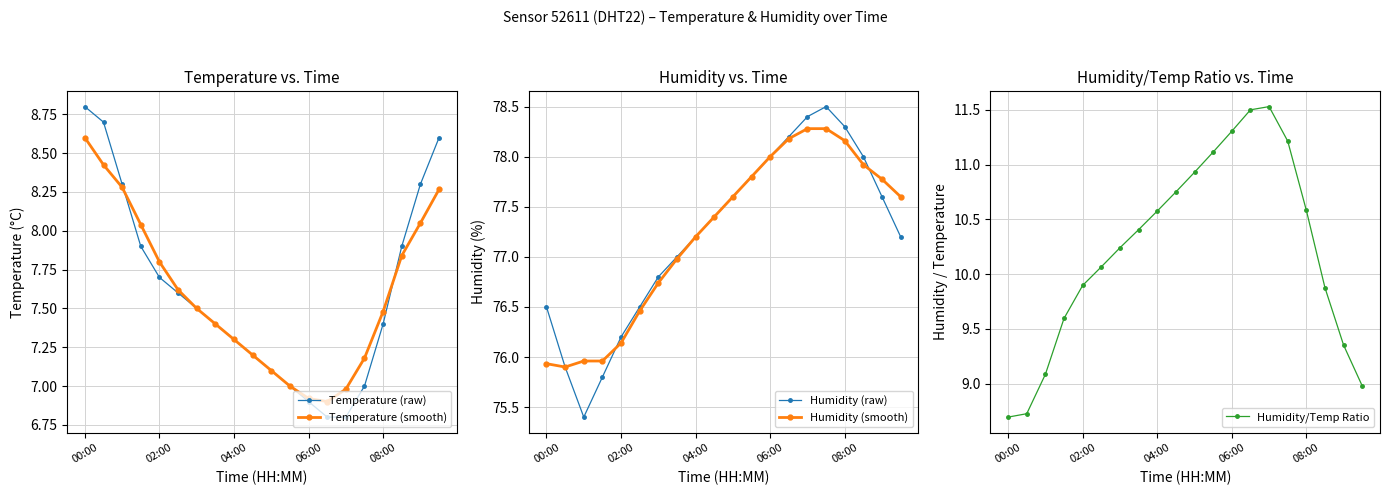

At which label does Humidity/Temp Ratio reach its peak?

14